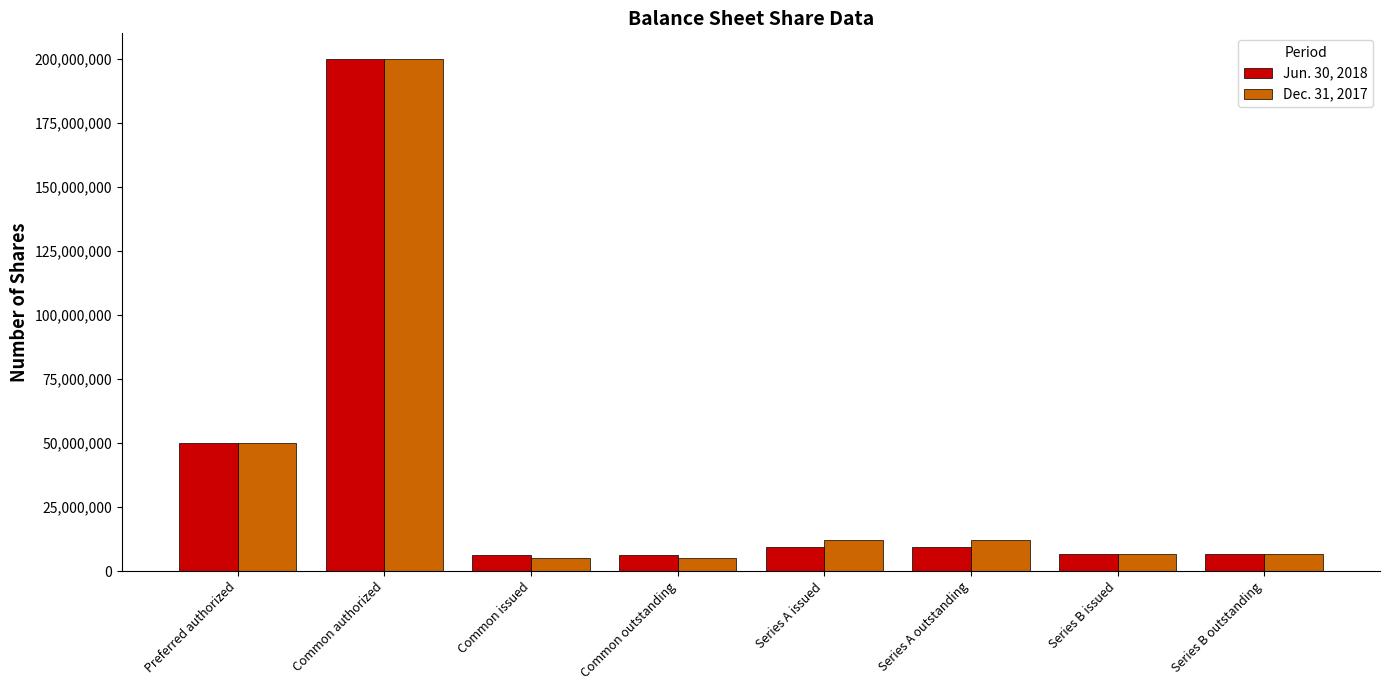

What is the total value across all series at Series B outstanding?

13200000